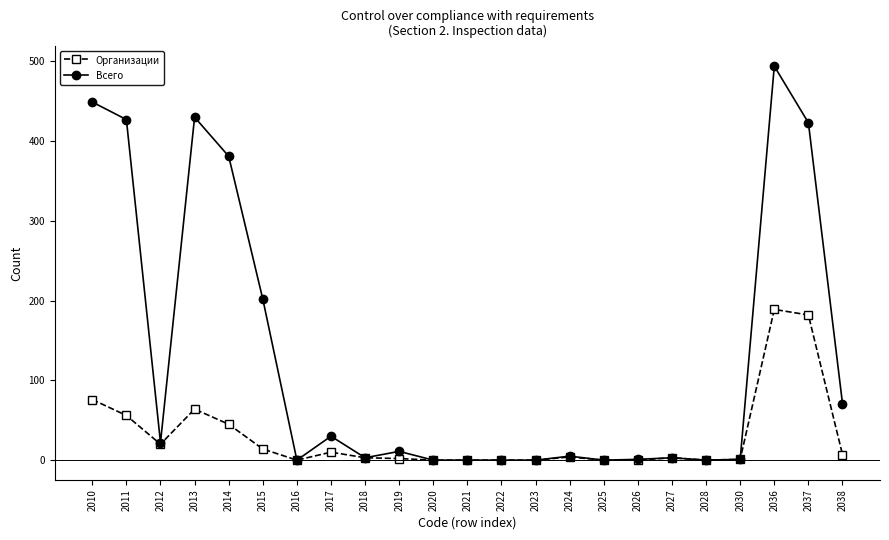

True or false: Всего has a value of 3 at 2027.

True